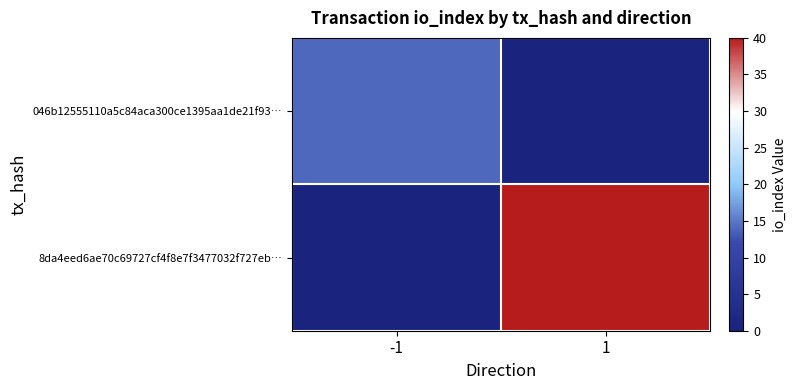

At 1, list the series in order from smallest to largest.

046b12555110a5c84aca300ce1395aa1de21f93…, 8da4eed6ae70c69727cf4f8e7f3477032f727eb…